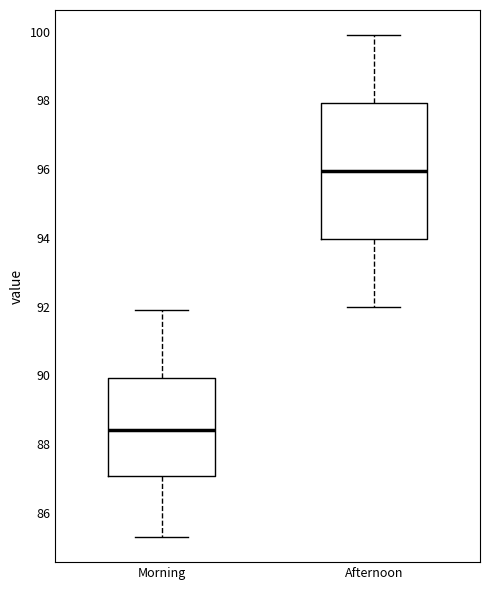

Comparing the boxes themselves (not the whiskers), which one is the tallest?

Afternoon